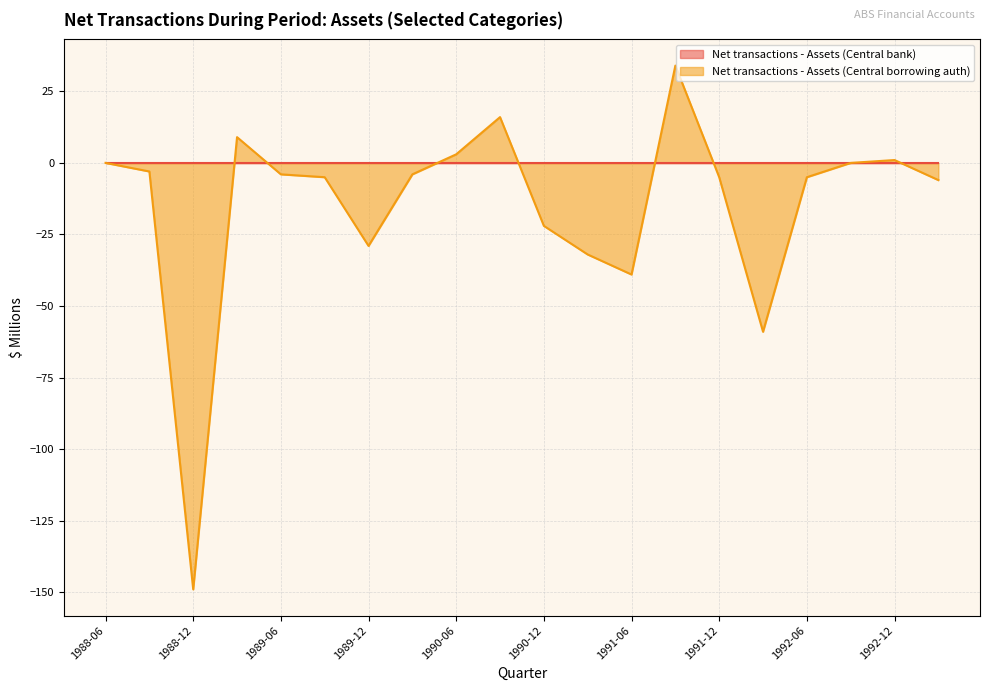

Where is the first local minimum?

1988-12